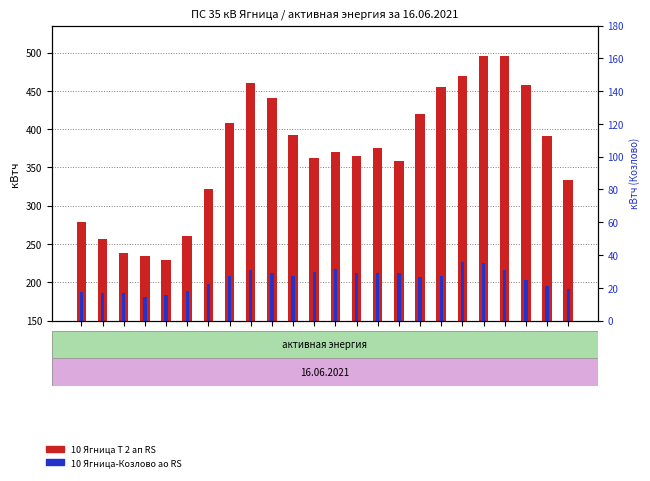

What is the sum of the 10 Ягница-Козлово ао RS values at 10-11 and 13-14?

56.3